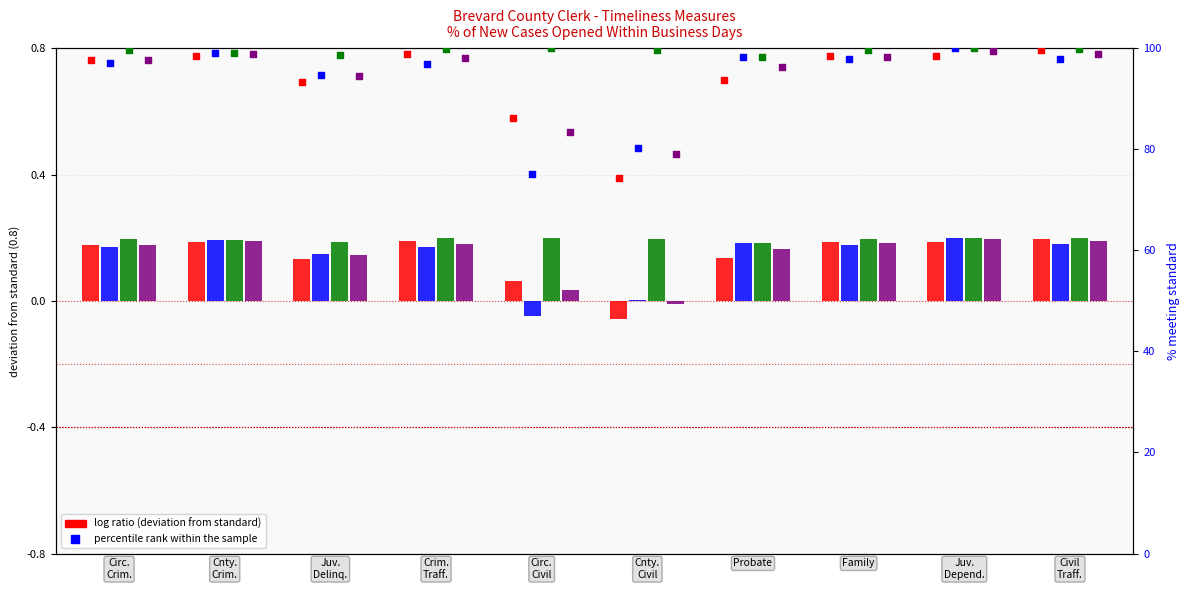

At which category is the sum across all series the highest?

Juv.
Depend.